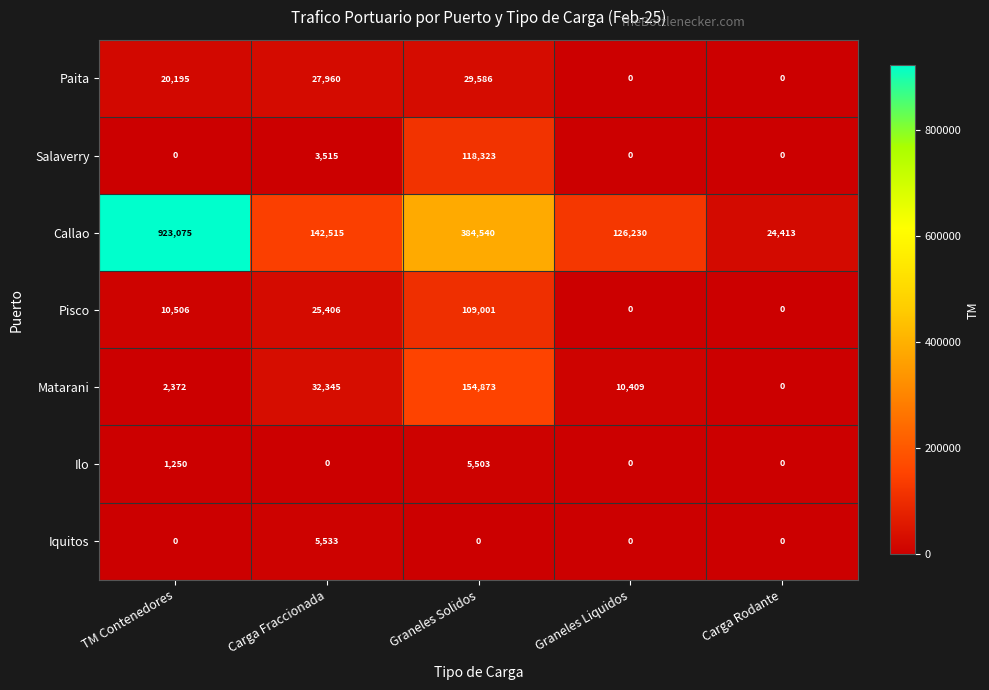

Which series has the widest spread of values?

Callao